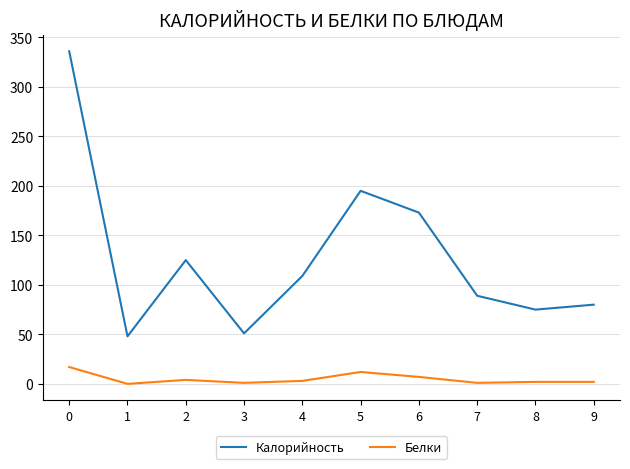

At 7, list the series in order from smallest to largest.

Белки, Калорийность